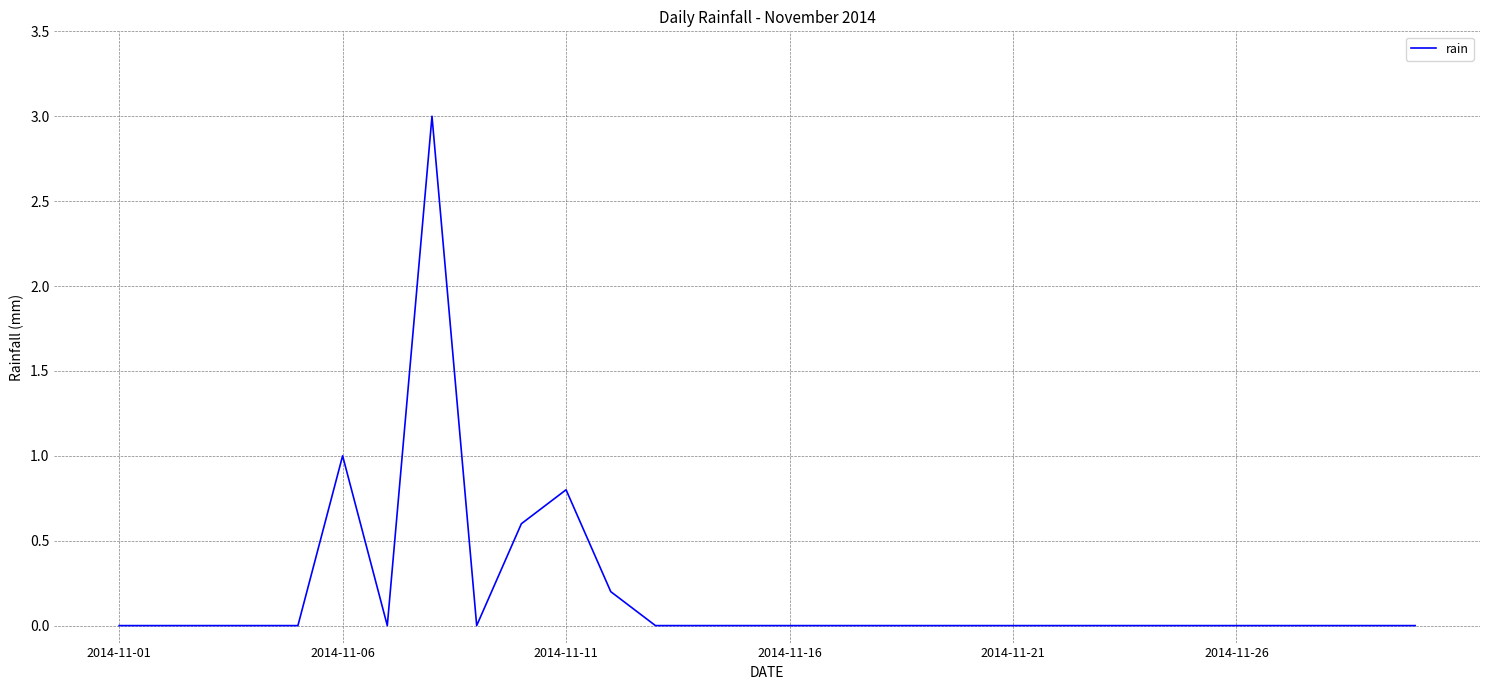

What is the difference between the maximum and minimum values?

3.0